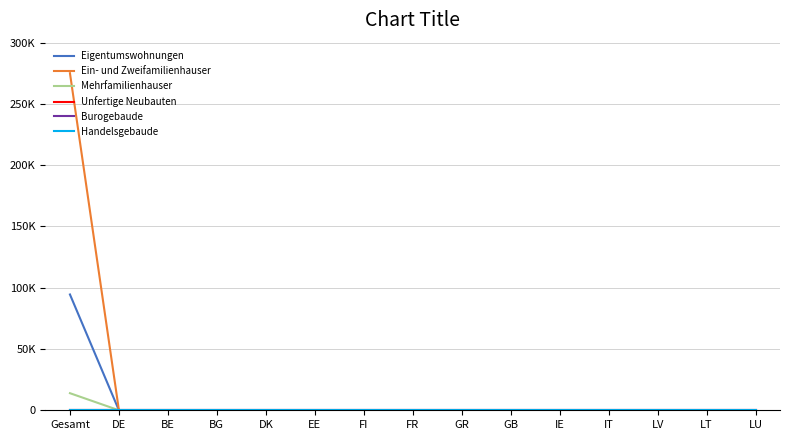

Is this an area chart (filled region under the line)?

No